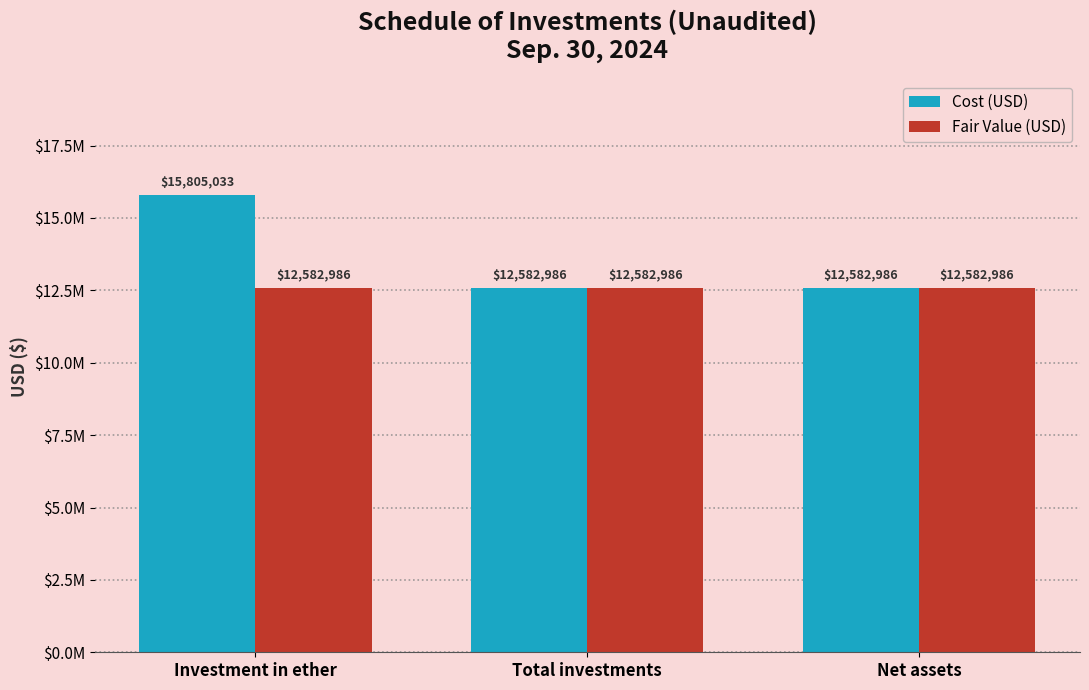

List the labels in order of Cost (USD) value, smallest first.

Total investments, Net assets, Investment in ether